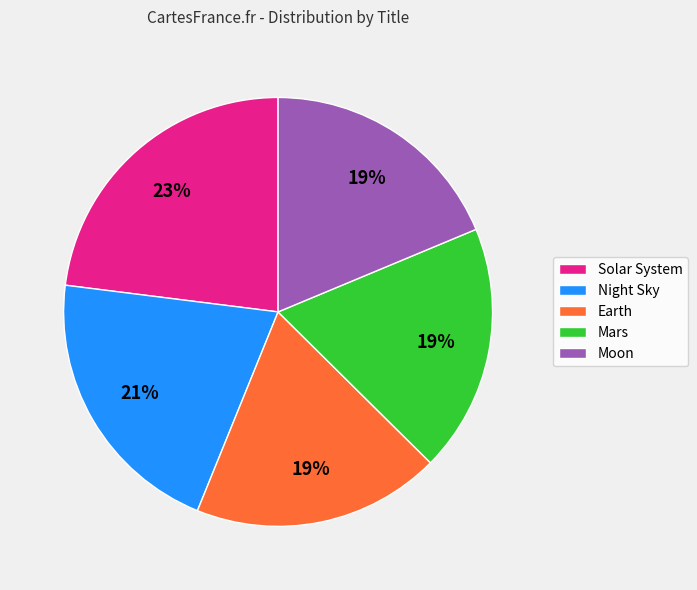

Which slice is the largest?

Solar System